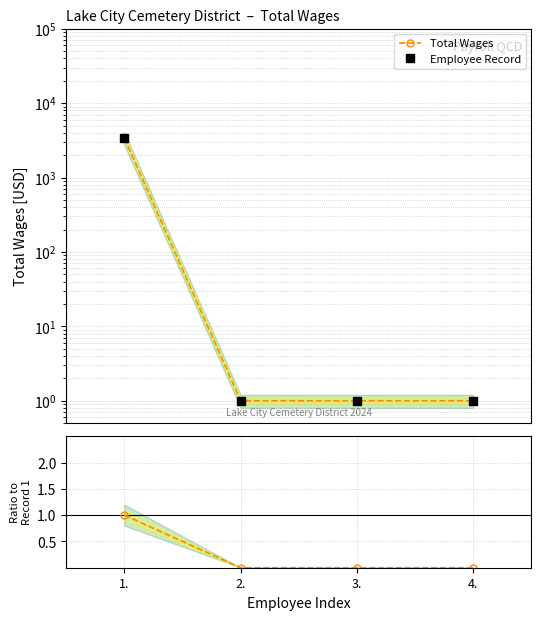

True or false: Employee Record and Total Wages intersect in this chart.

False